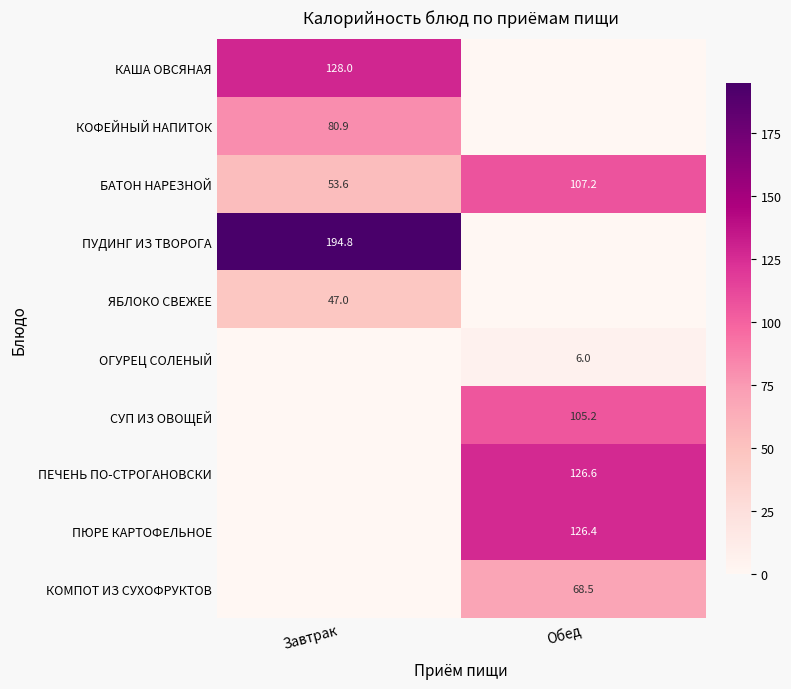

The value of БАТОН НАРЕЗНОЙ at Завтрак is 53.6. True or false?

True